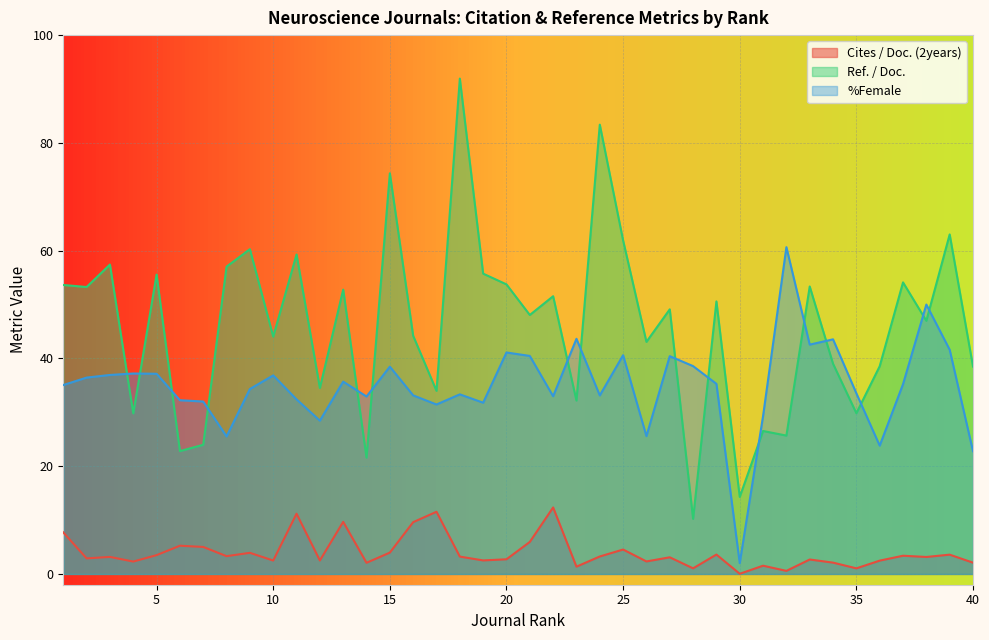

Which series has the widest spread of values?

Ref. / Doc.